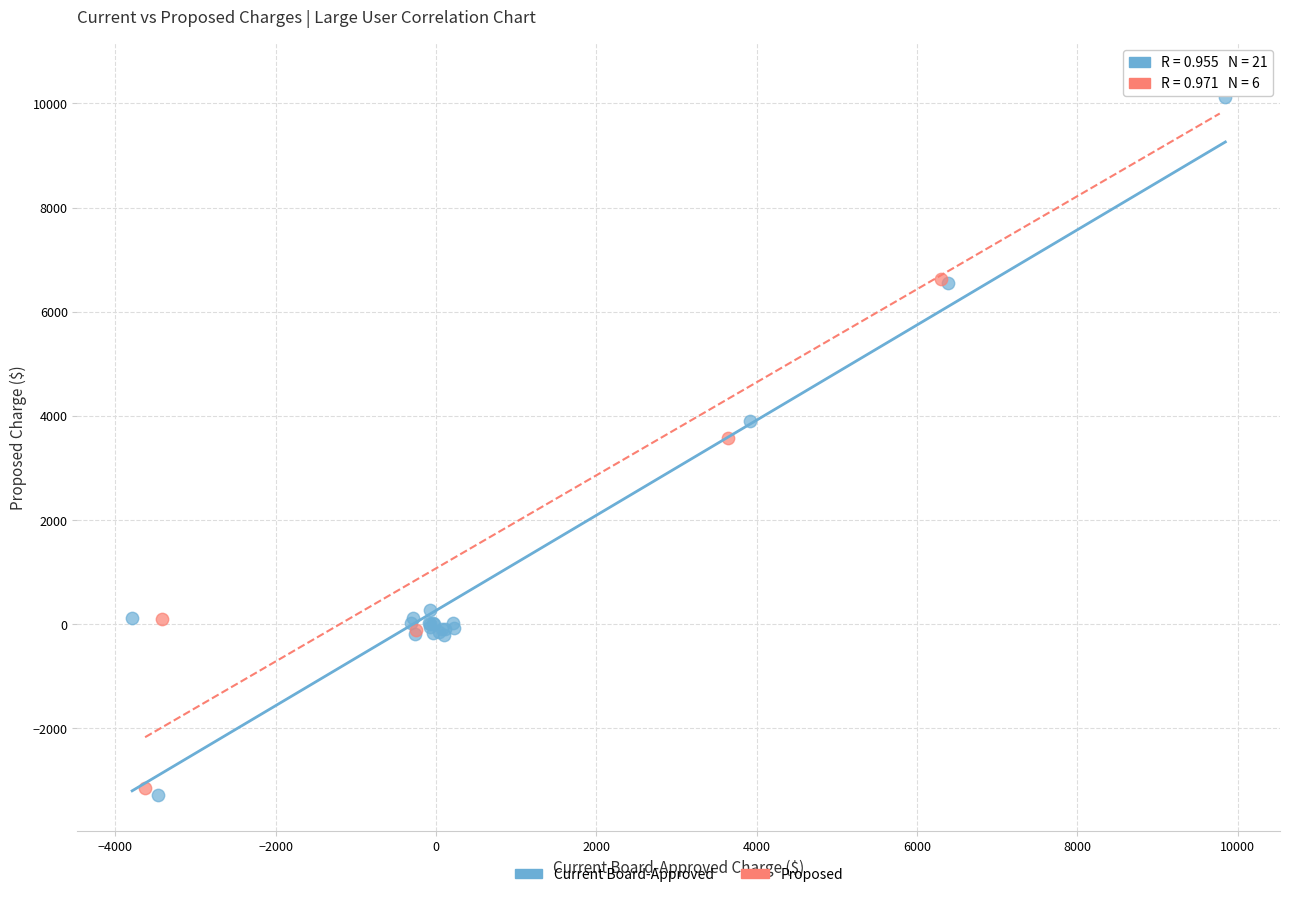

Which series has the largest Y range (max minus min)?

Proposed